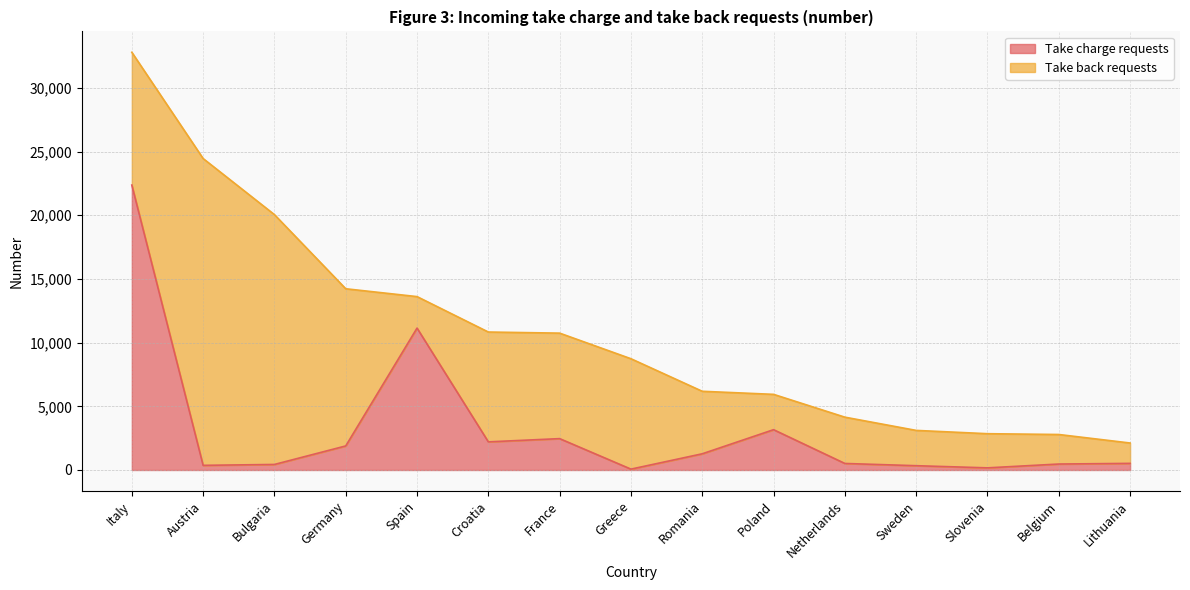

What is the average value?

3159